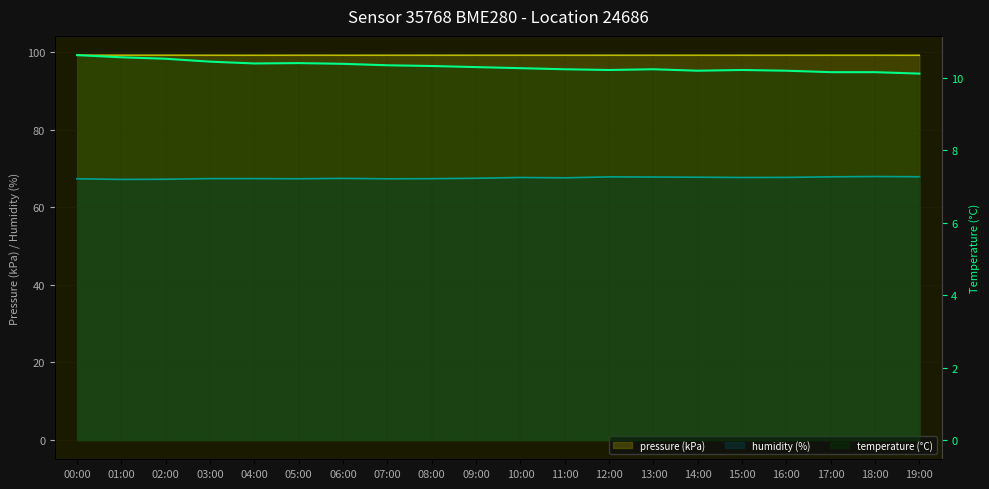

Which series has the largest total across all categories?

pressure (kPa)